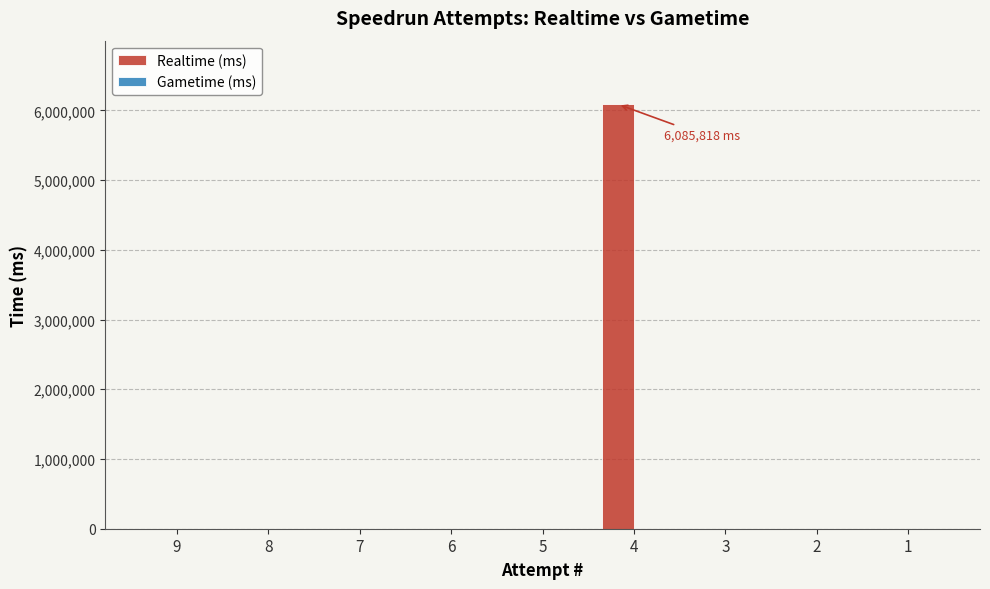

Which has a higher value, 4 or 2?

4